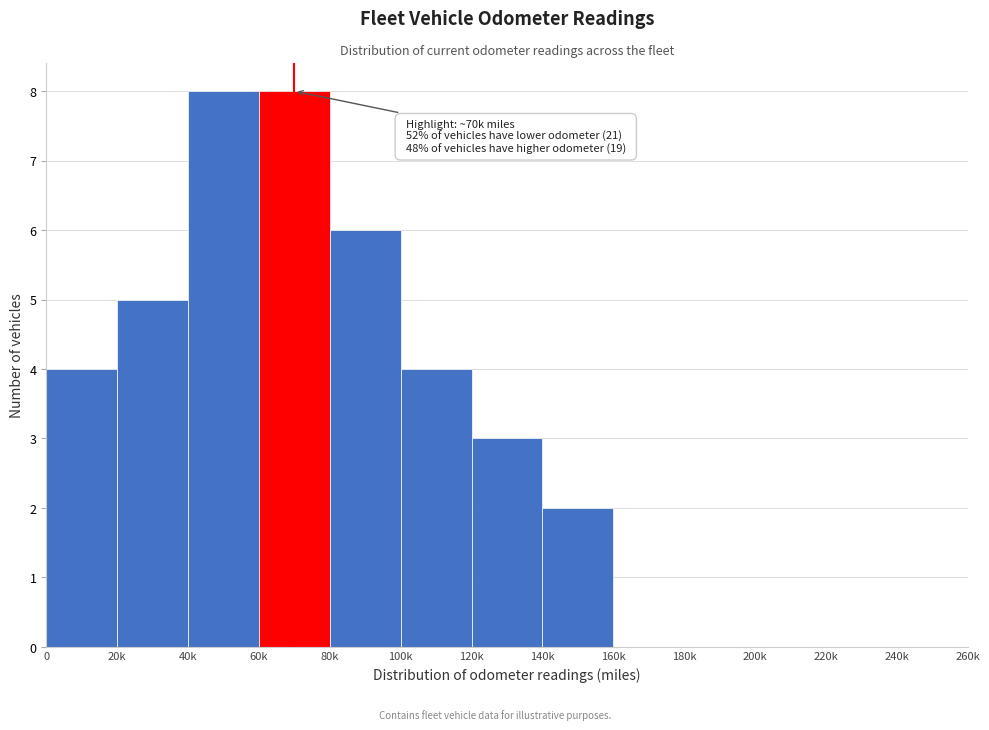

Reading right to left, what are all the values shown in this chart?

240k=0	220k=0	200k=0	180k=0	160k=0	140k=2	120k=3	100k=4	80k=6	60k=8	40k=8	20k=5	0=4